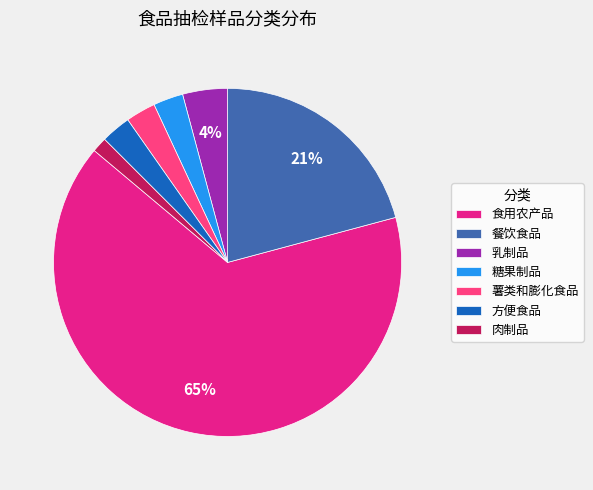

Which slice is the largest?

食用农产品